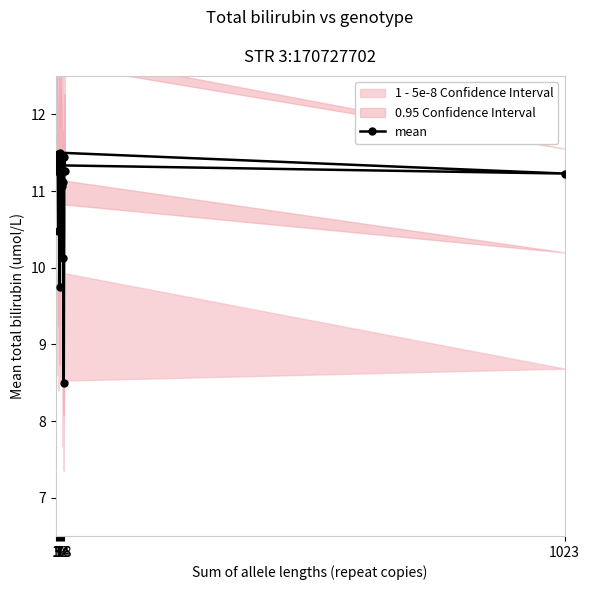

At which label does the data first exceed 11?

1